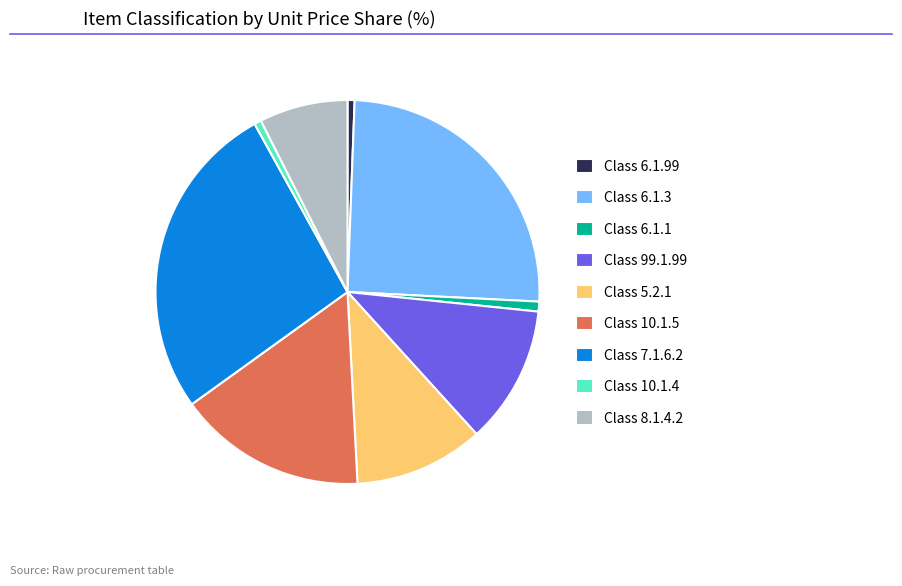

True or false: Class 6.1.1 accounts for 11% of the total.

False